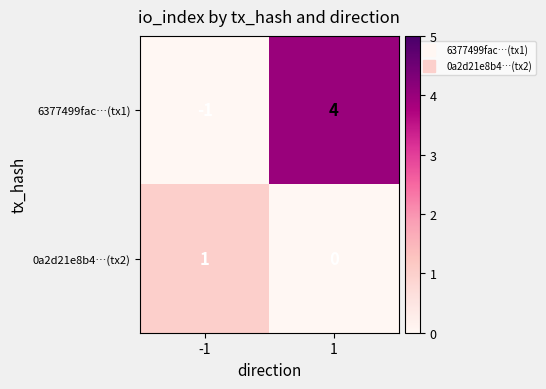

Reading right to left, extract all data points from this chart.

6377499fac…(tx1): 1=4	-1=-1
0a2d21e8b4…(tx2): 1=0	-1=1